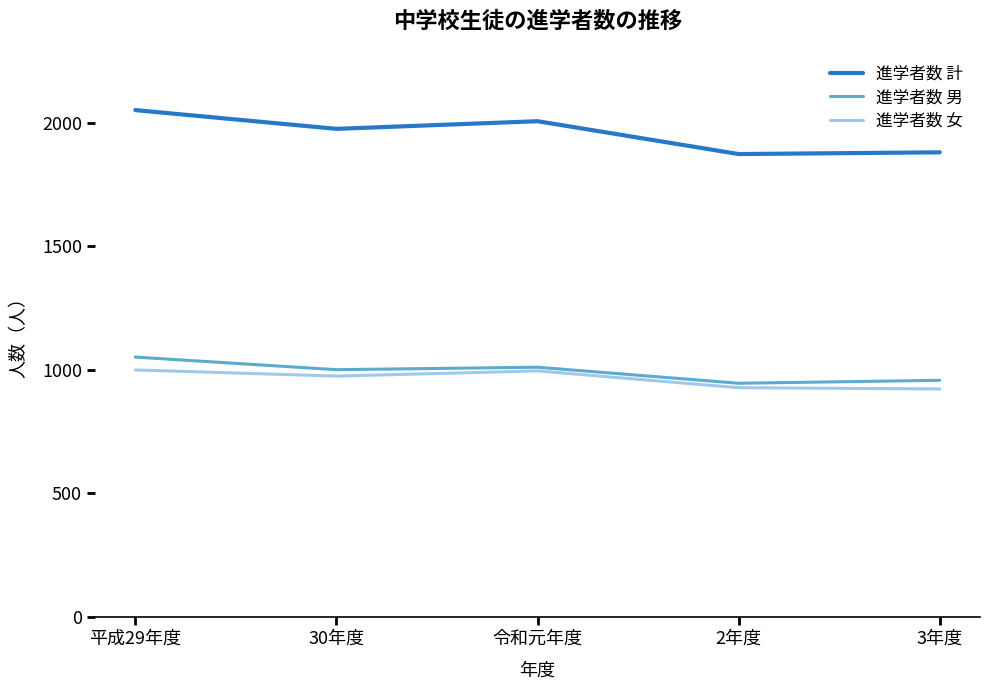

True or false: 進学者数 男 and 進学者数 計 intersect in this chart.

False